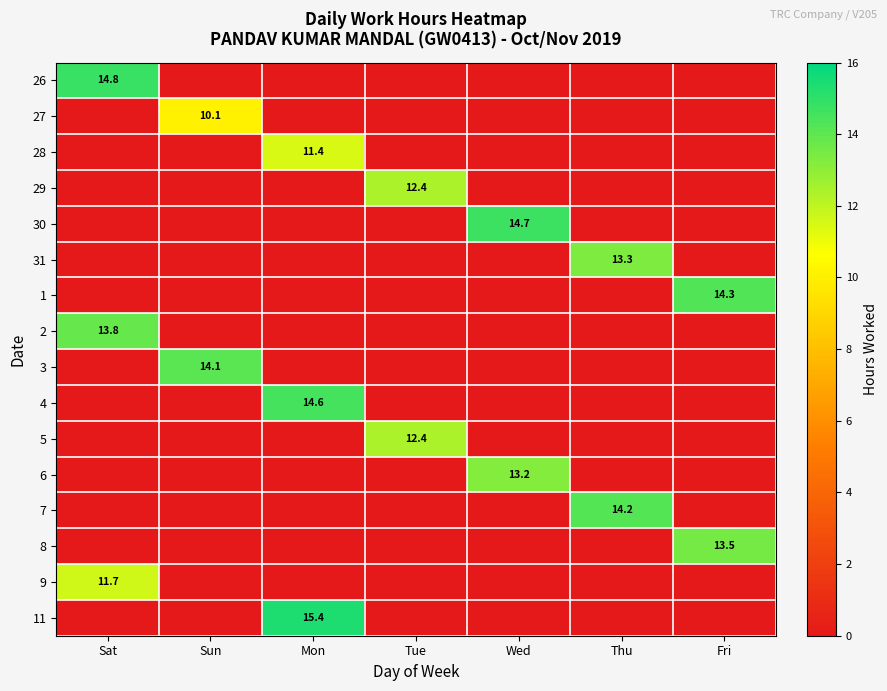

How many data points does each series have?

7